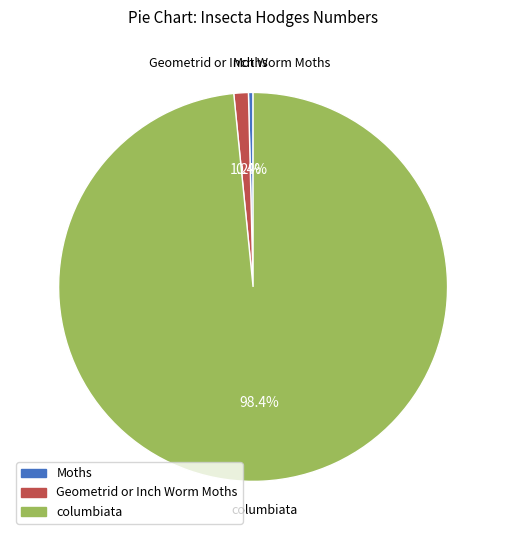

How many slices are in this pie chart?

3